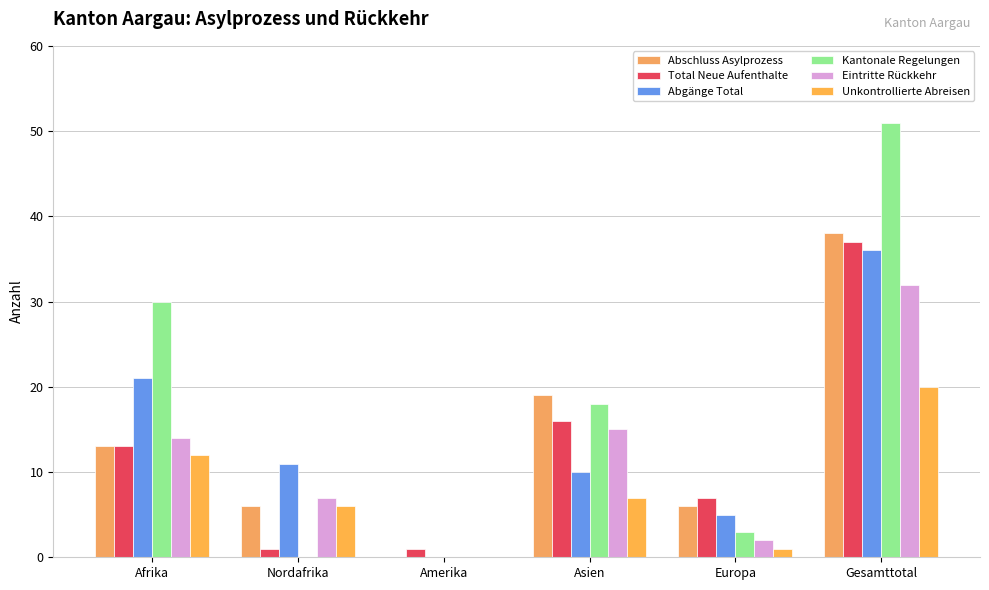

What is the difference between the highest and lowest values at Europa?

6